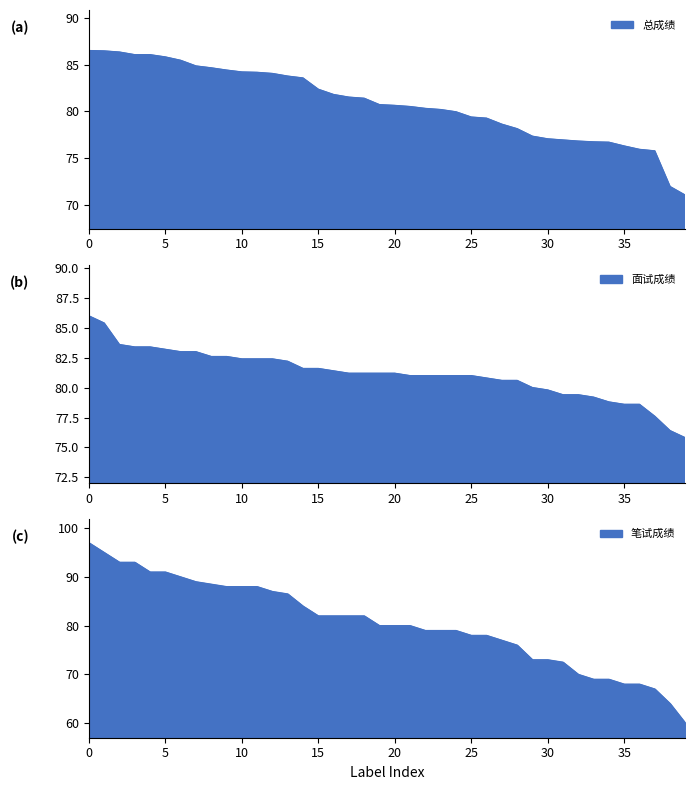

Rank the series at 13 from highest to lowest value.

笔试成绩, 总成绩, 面试成绩